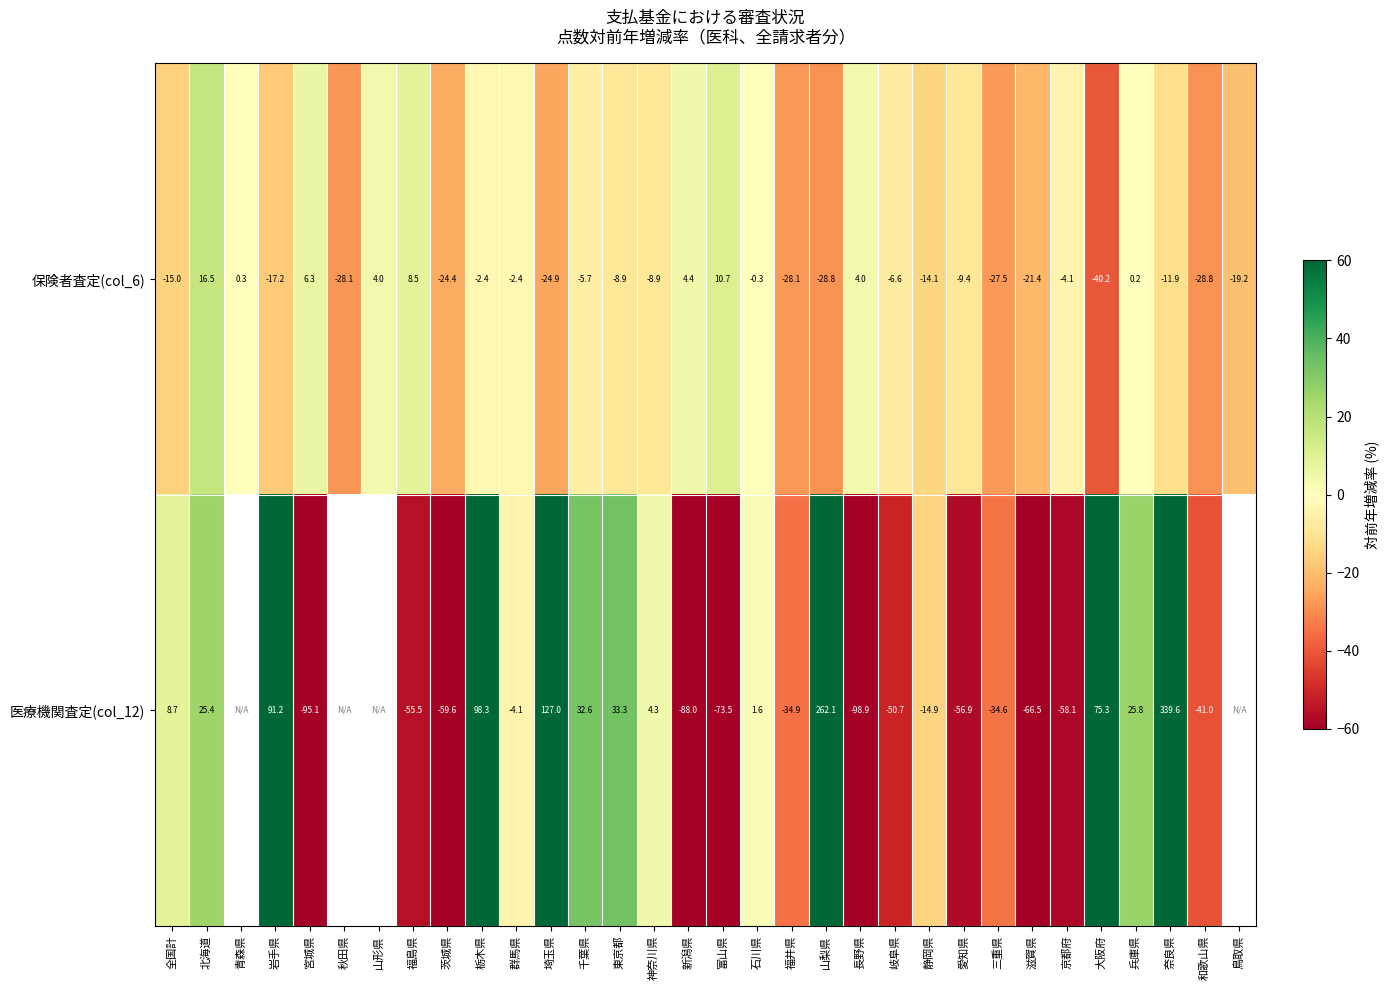

Which category has the lowest value in the 保険者査定(col_6) series?

大阪府